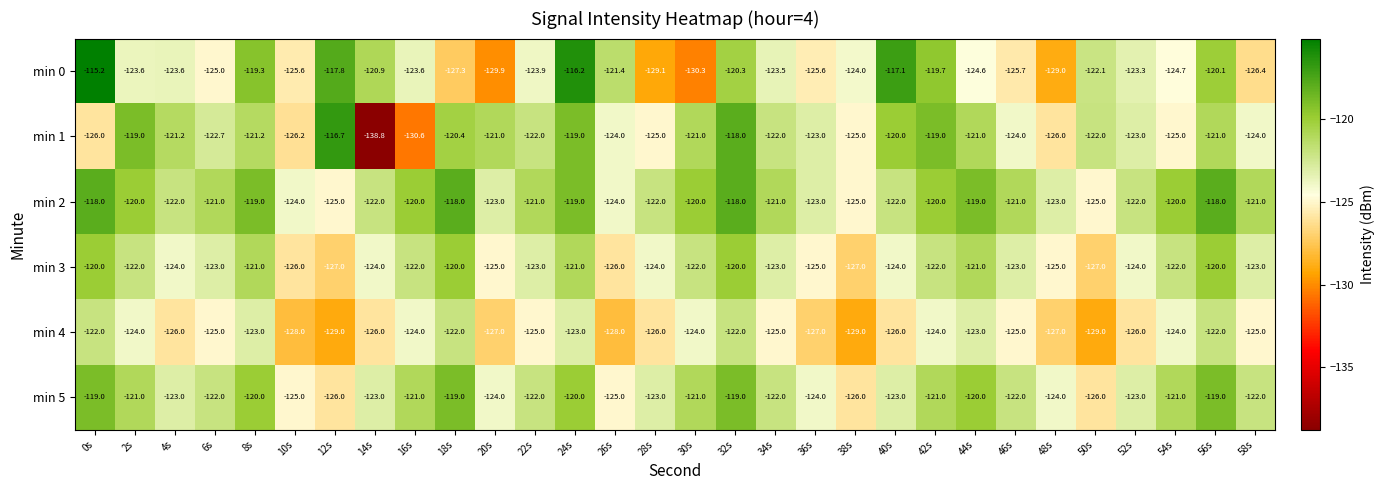

Is it true that min 1 equals -195.6 at 50s?

False